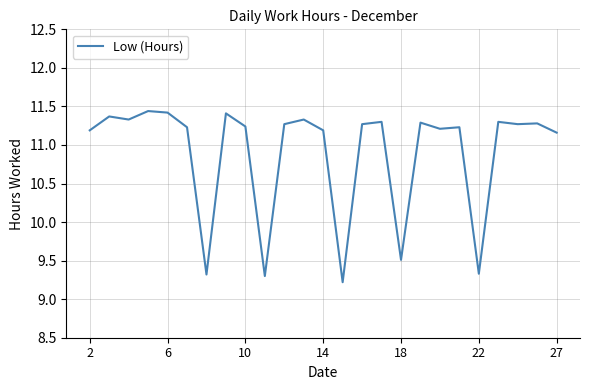

What is the smallest value displayed?

9.2